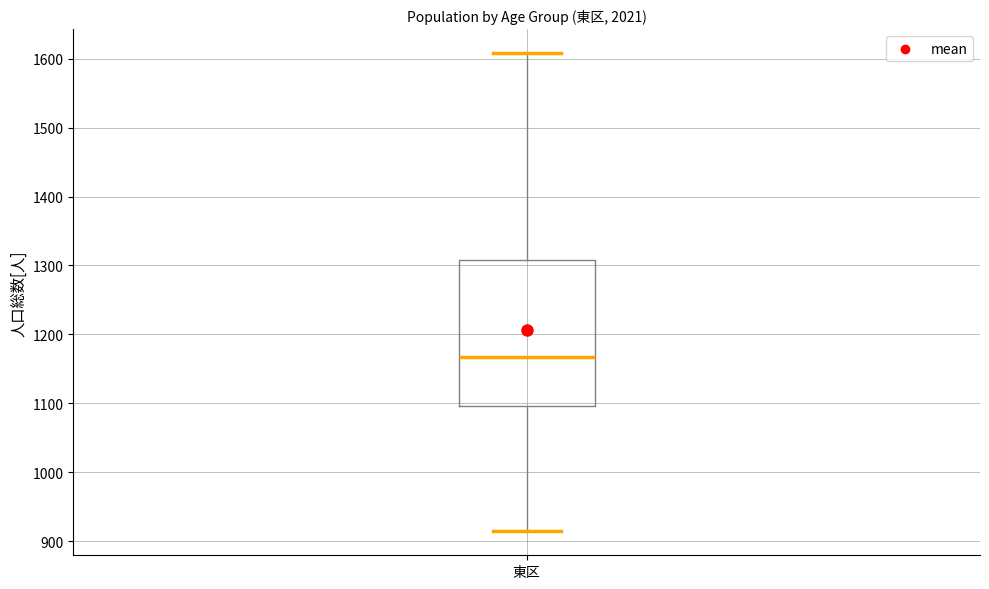

Where is the upper edge of the box for 東区 on the y-axis? The values are not printed on the chart, so give them approximately, as read against the axis.

1310